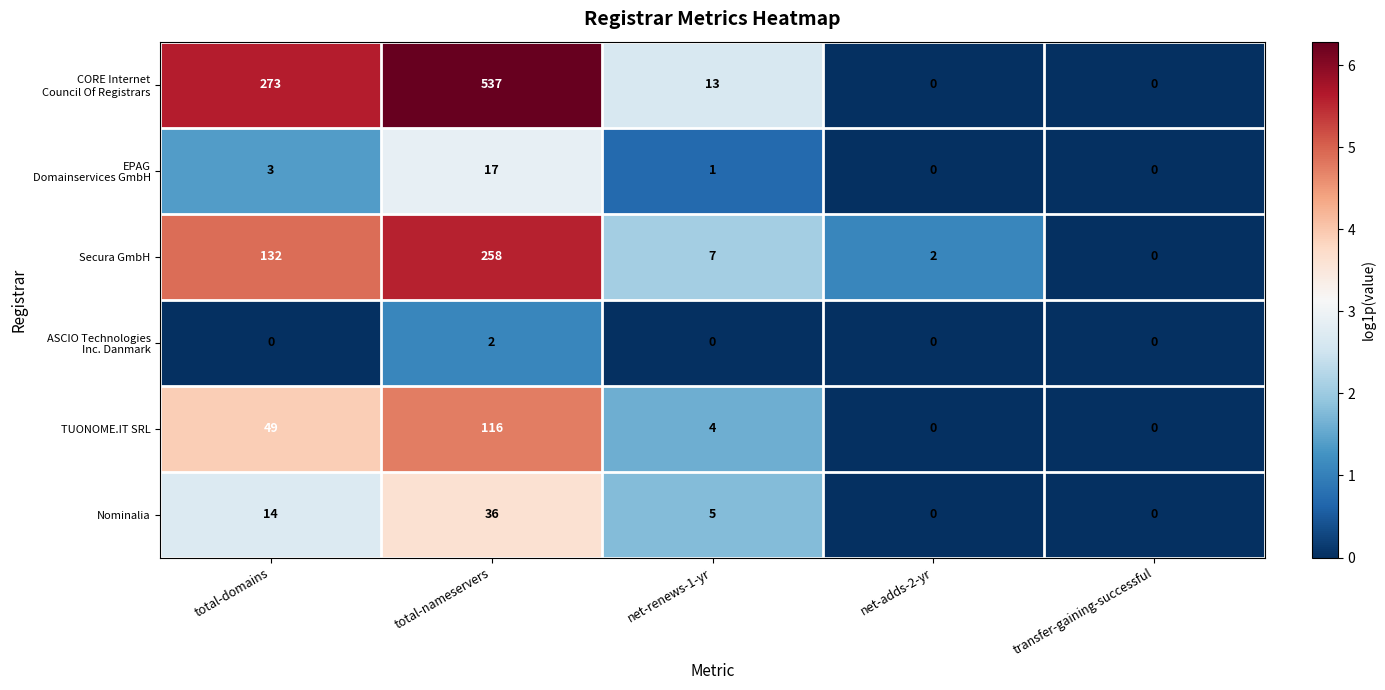

What is the difference between the Nominalia values at transfer-gaining-successful and total-nameservers?

36